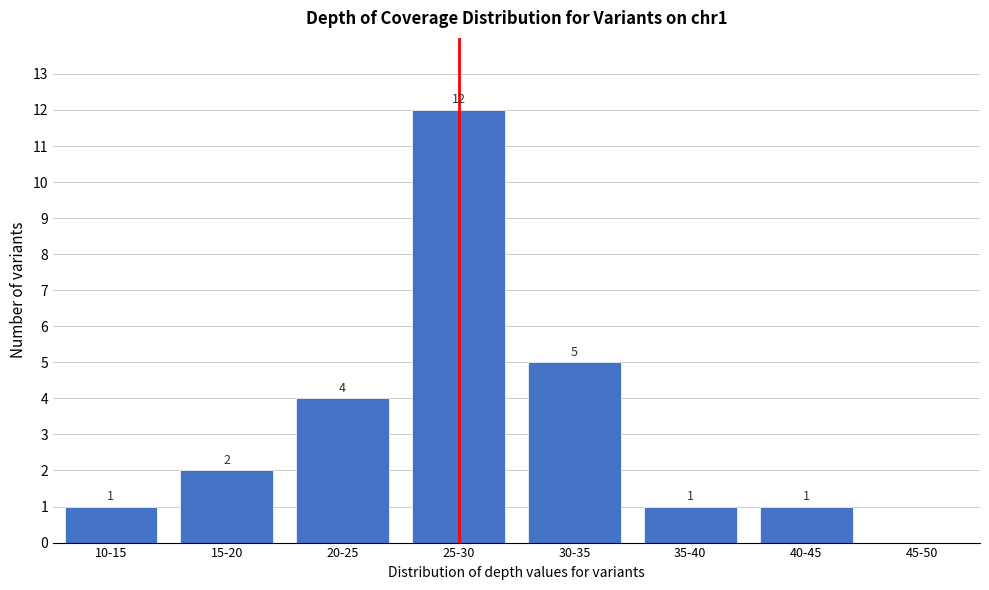

Reading right to left, what are all the values shown in this chart?

45-50=0	40-45=1	35-40=1	30-35=5	25-30=12	20-25=4	15-20=2	10-15=1